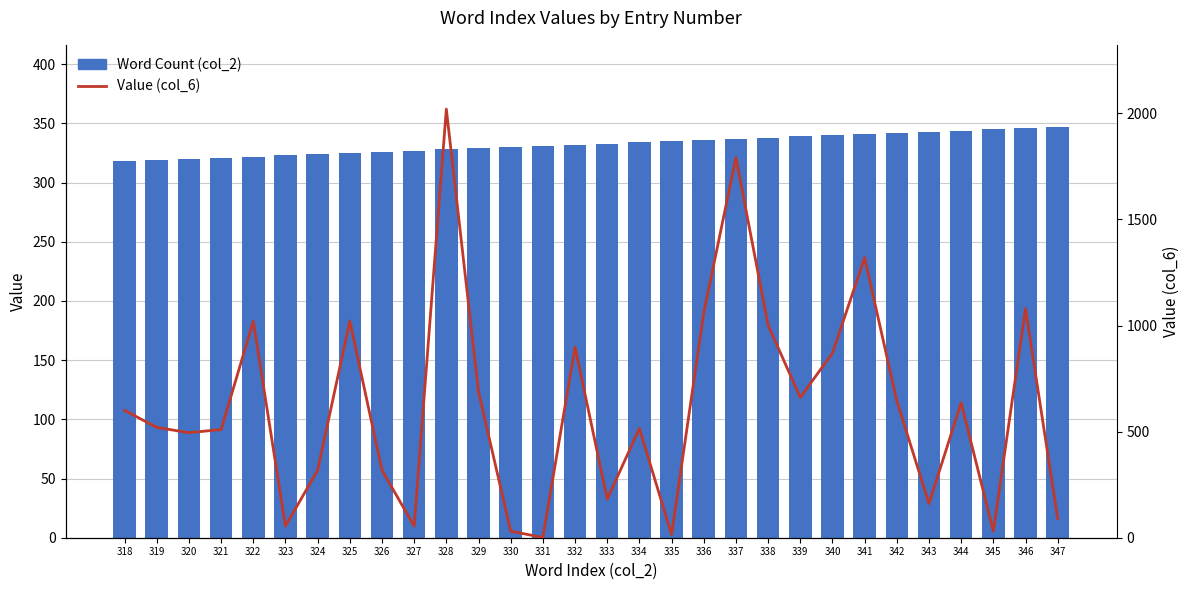

Which series changed the most between 337 and 340?

Value (col_6)